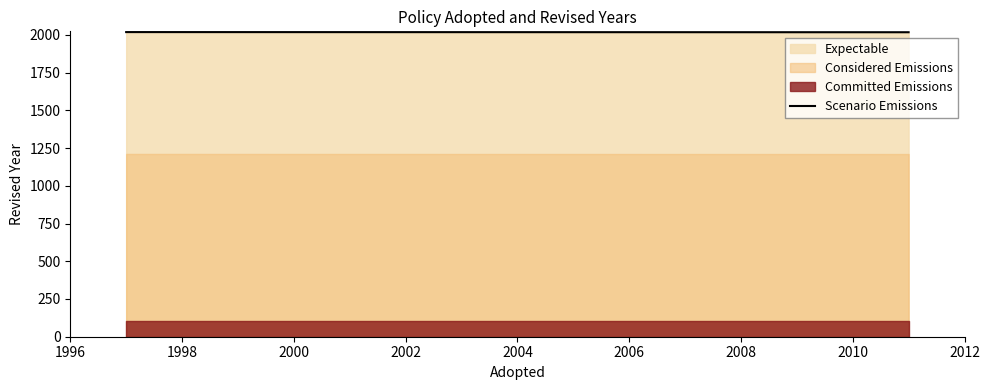

Count the values in the range 2017 to 2018.

2